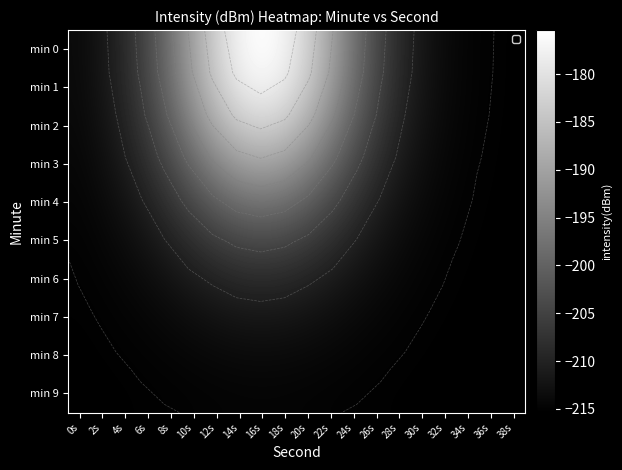

At which category does the chart reach its peak across all series?

16s